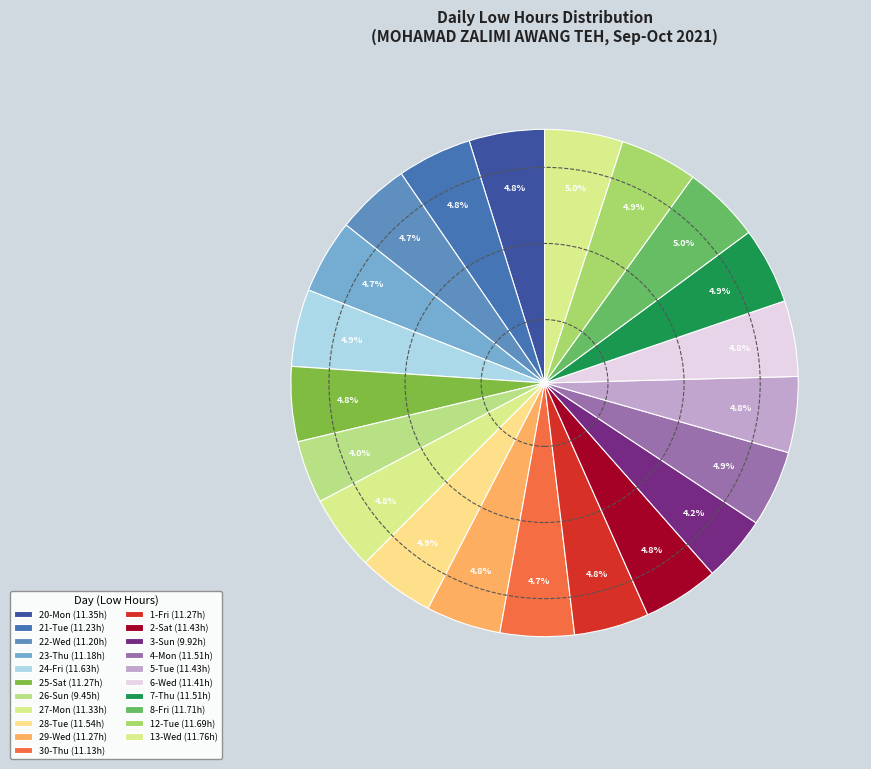

Count the number of slices in the pie.

21